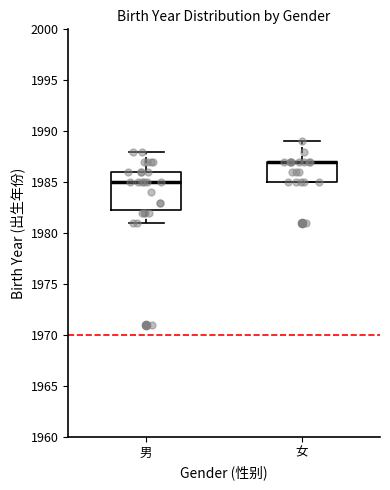

Comparing the boxes themselves (not the whiskers), which one is the tallest?

男